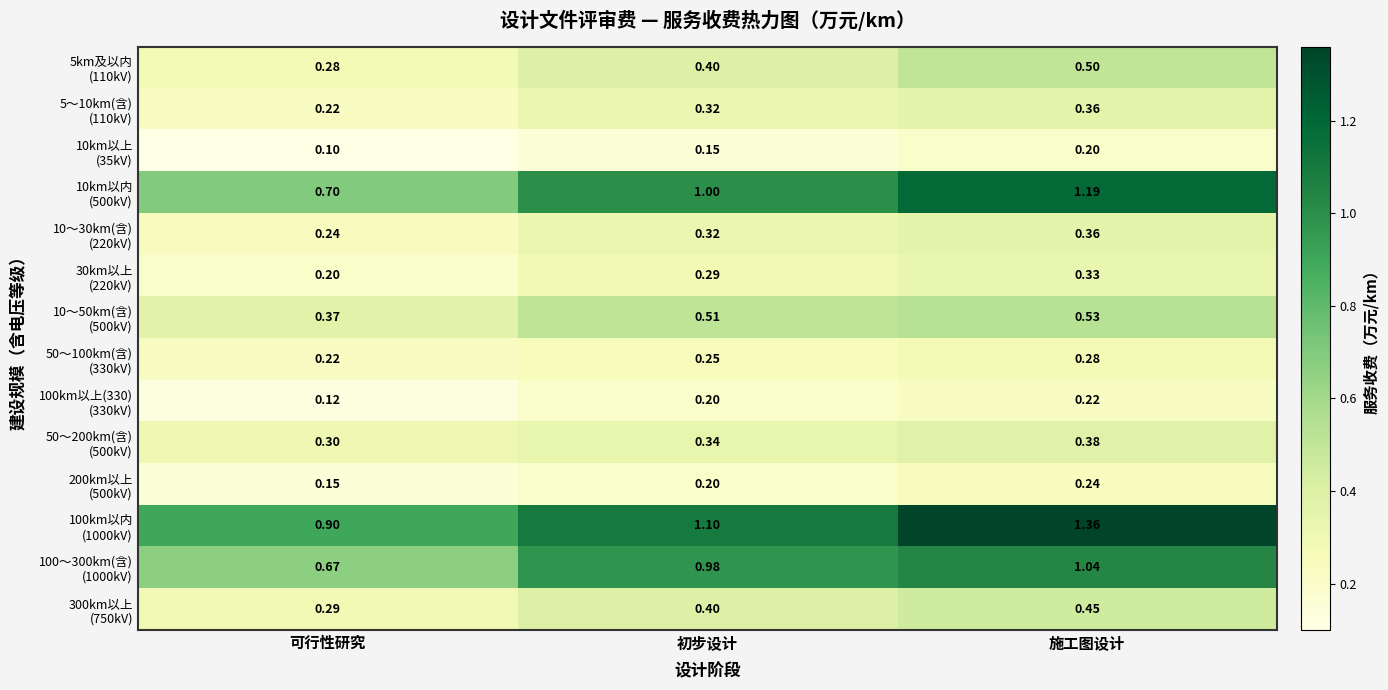

At which category is the sum across all series the highest?

施工图设计